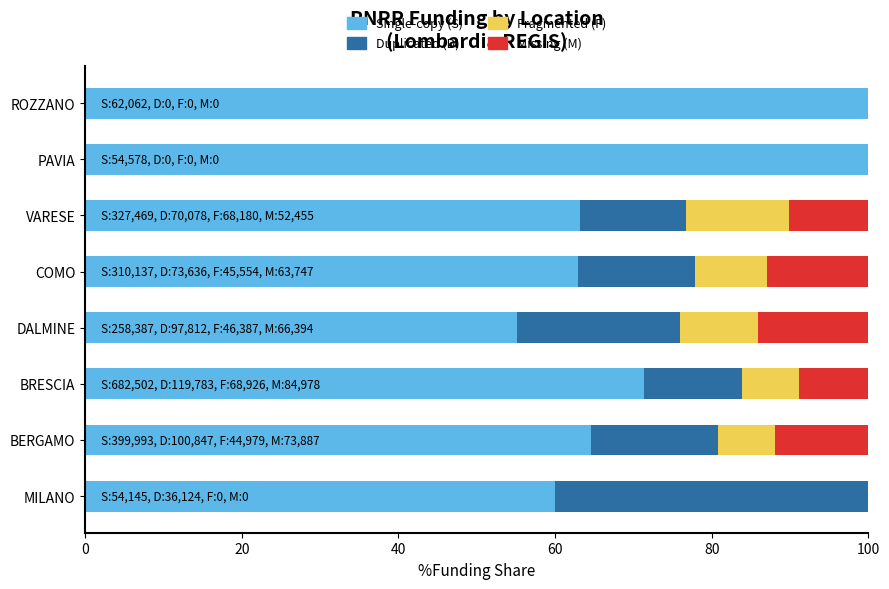

What is the total value across all series at DALMINE?

100.0